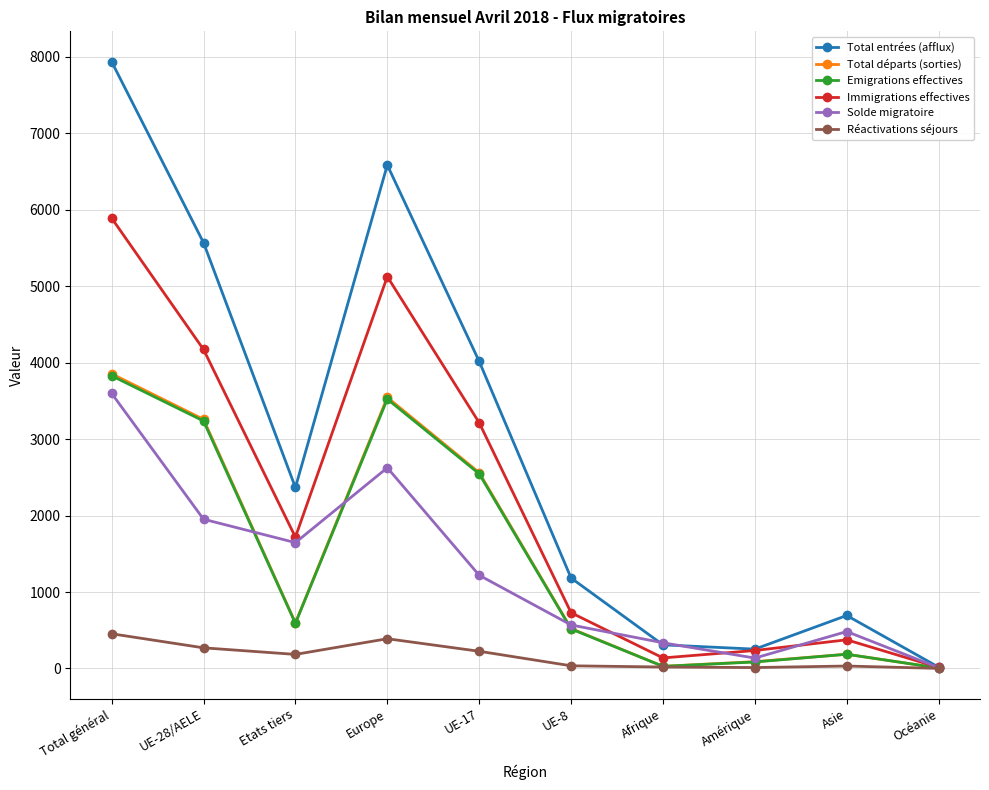

The Total départs (sorties) series shows 28 at Afrique. True or false?

True